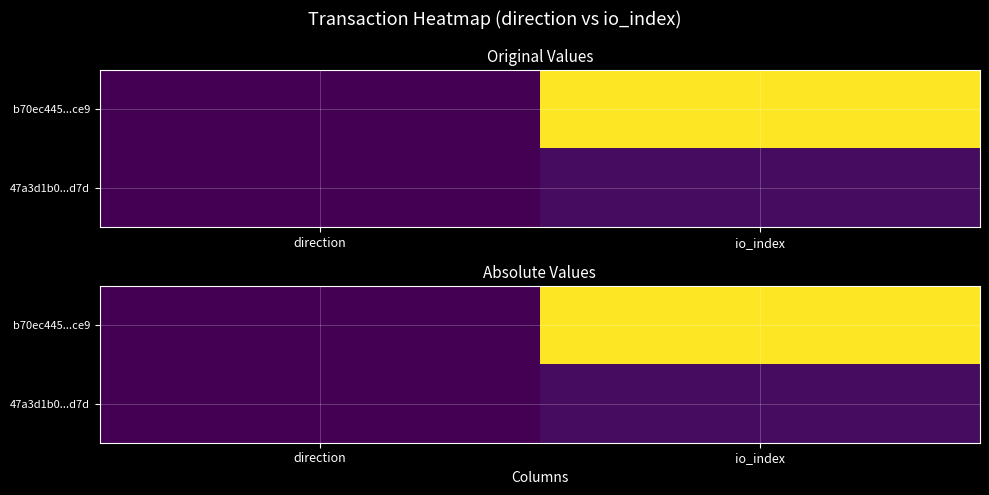

What is the total value across all series at io_index?

1764